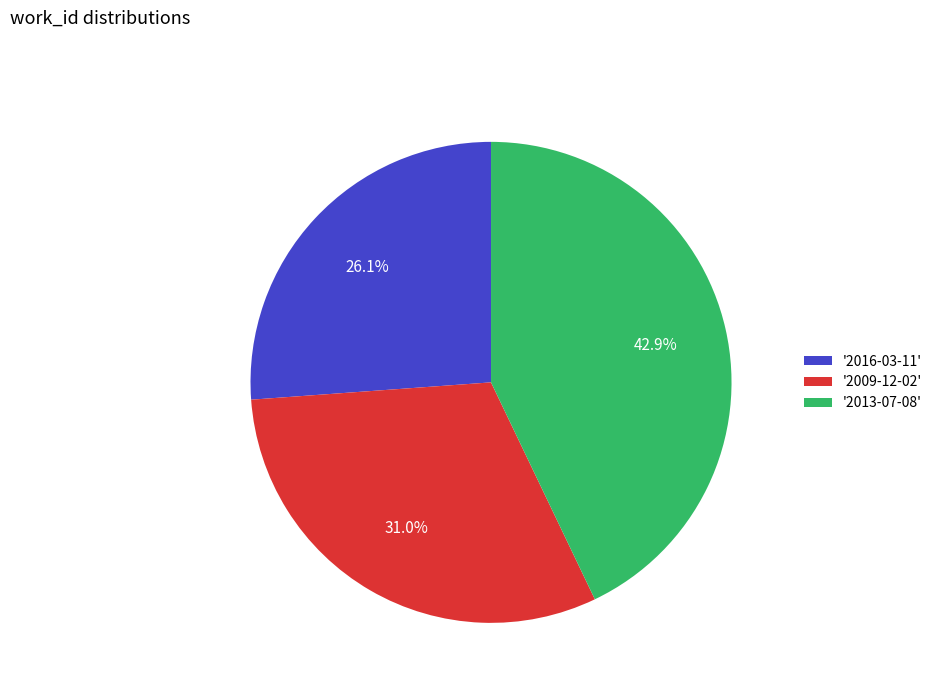

Is the sum of '2013-07-08' and '2009-12-02' greater than half?

Yes